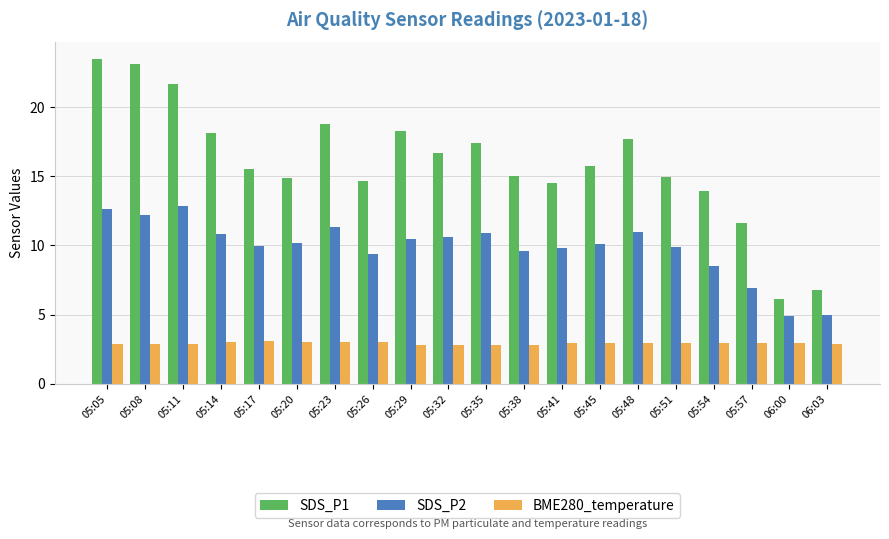

At which category is the sum across all series the highest?

05:05